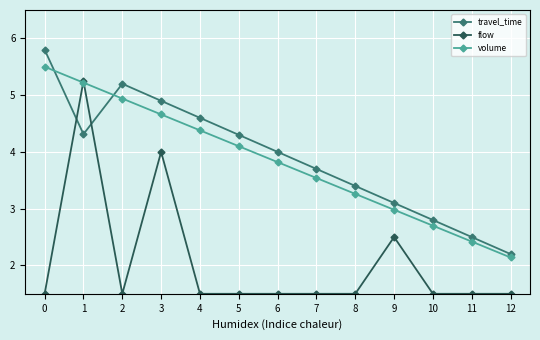

How many lines are shown in the chart?

3